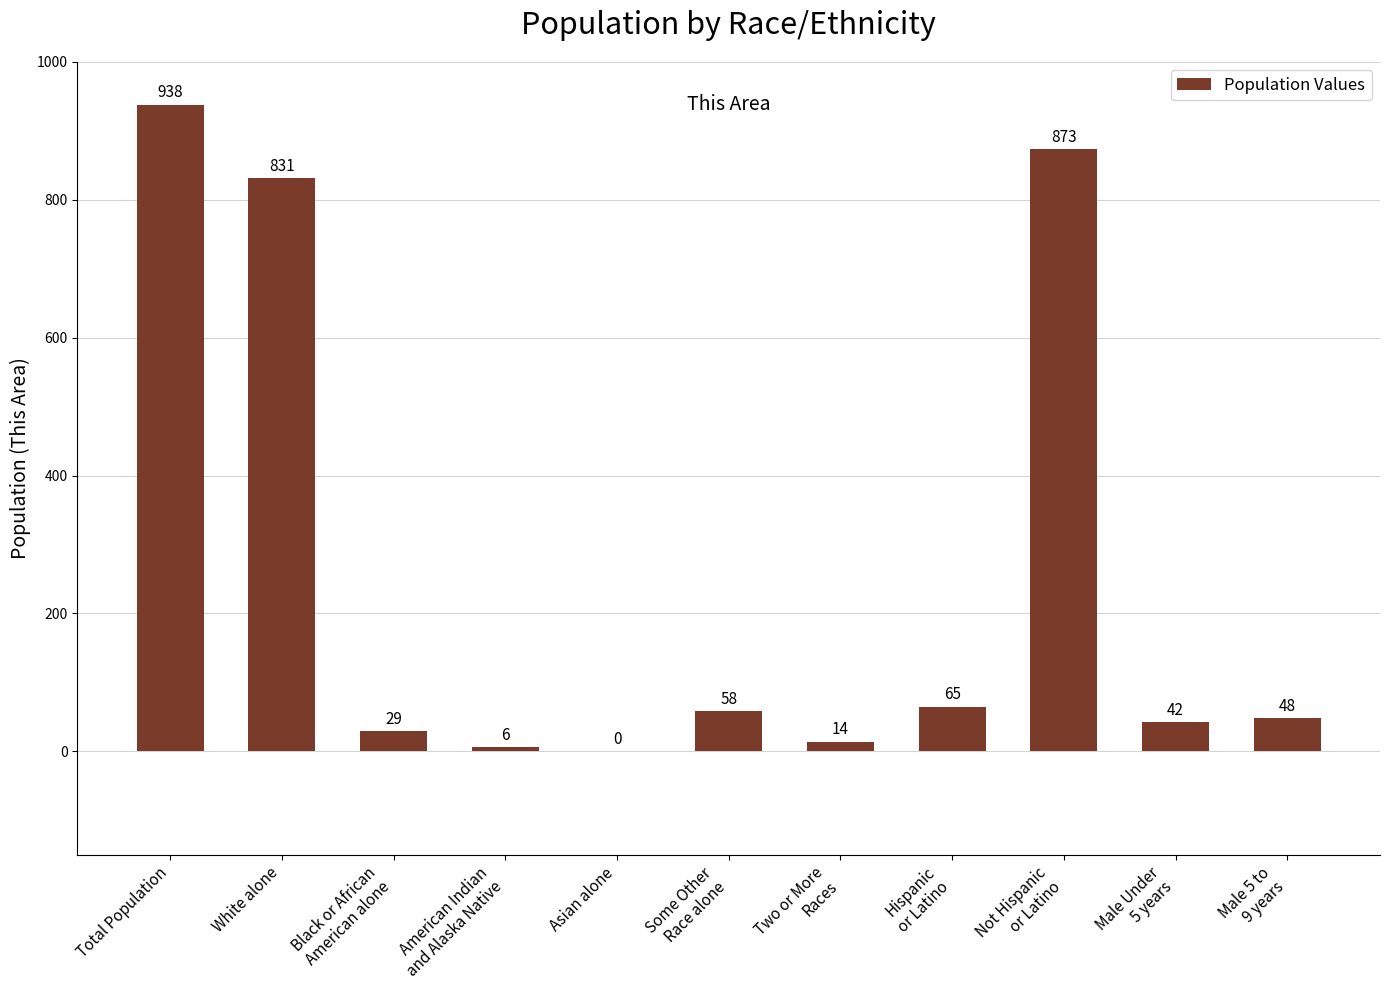

Read the value at American Indian
and Alaska Native.

6